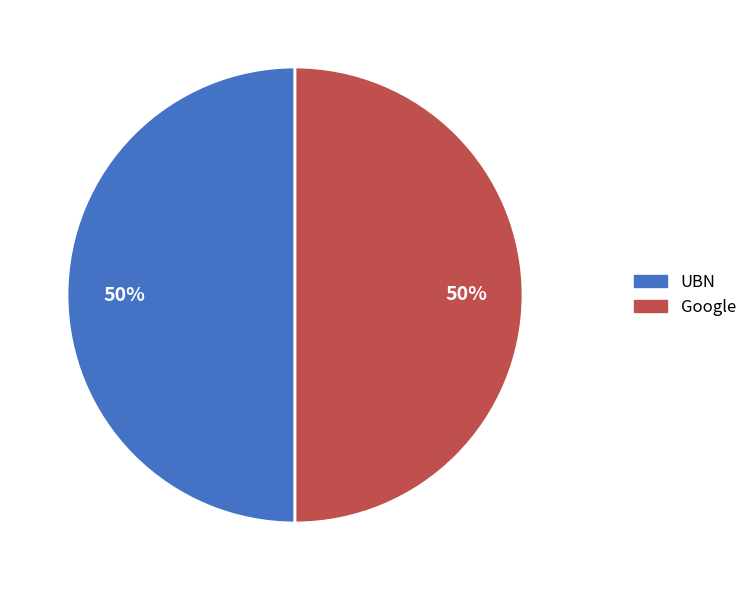

Approximately how many times larger is the value at Google compared to UBN?

1.0